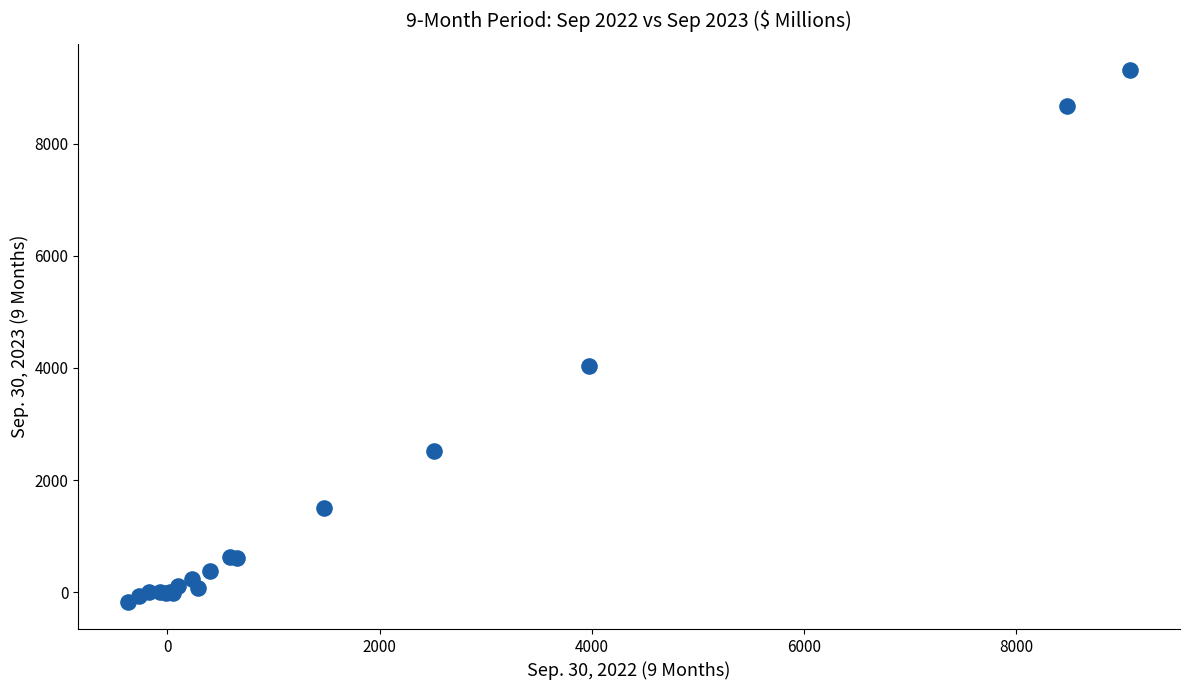

What Y value in the scatter plot is closest to 4564?

4040